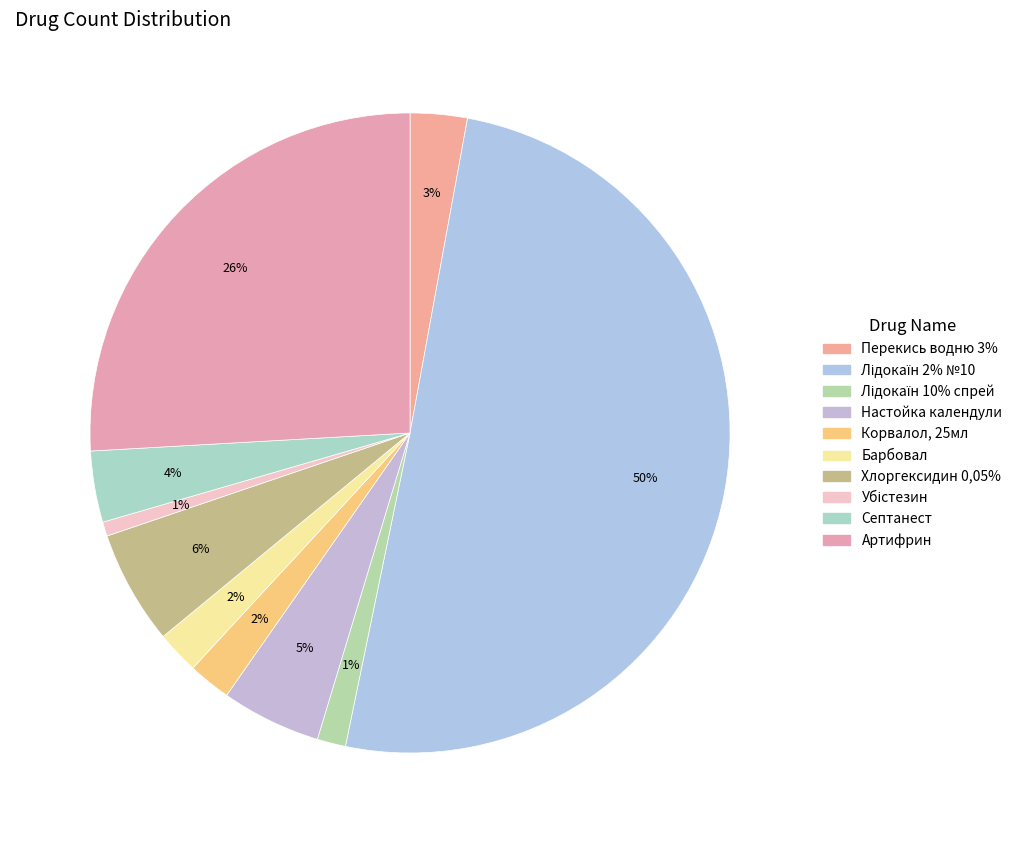

Count the number of slices in the pie.

10